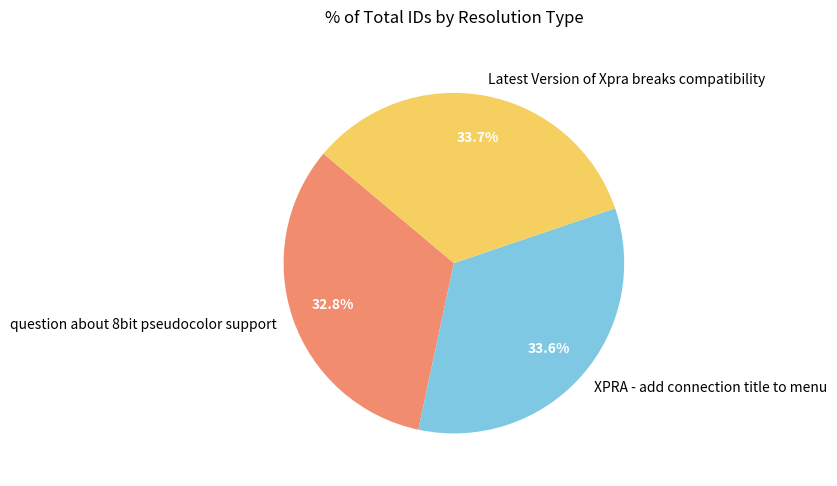

Which slice is the smallest?

question about 8bit pseudocolor support